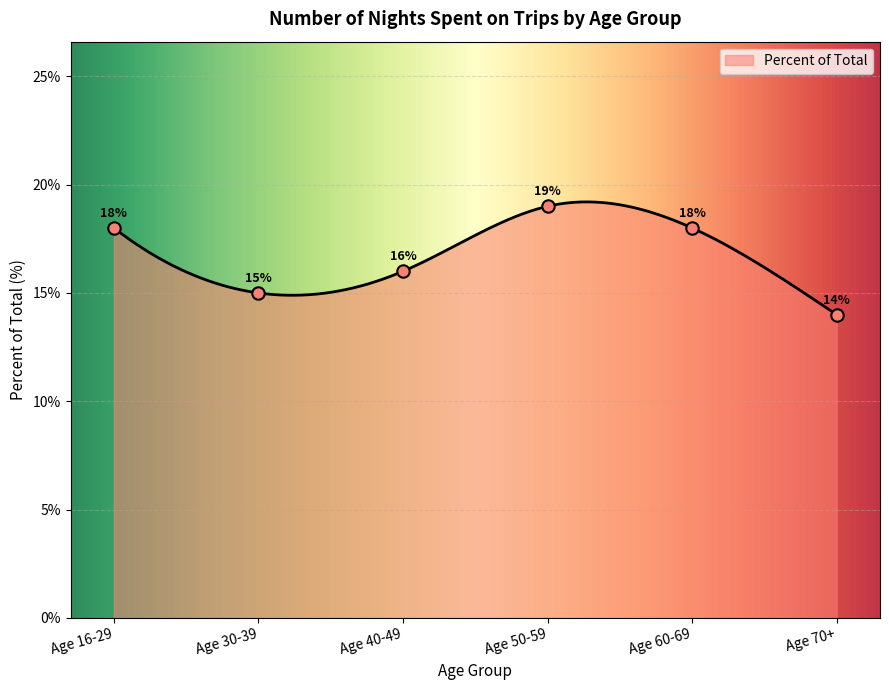

Which has a higher value, Age 60-69 or Age 30-39?

Age 60-69